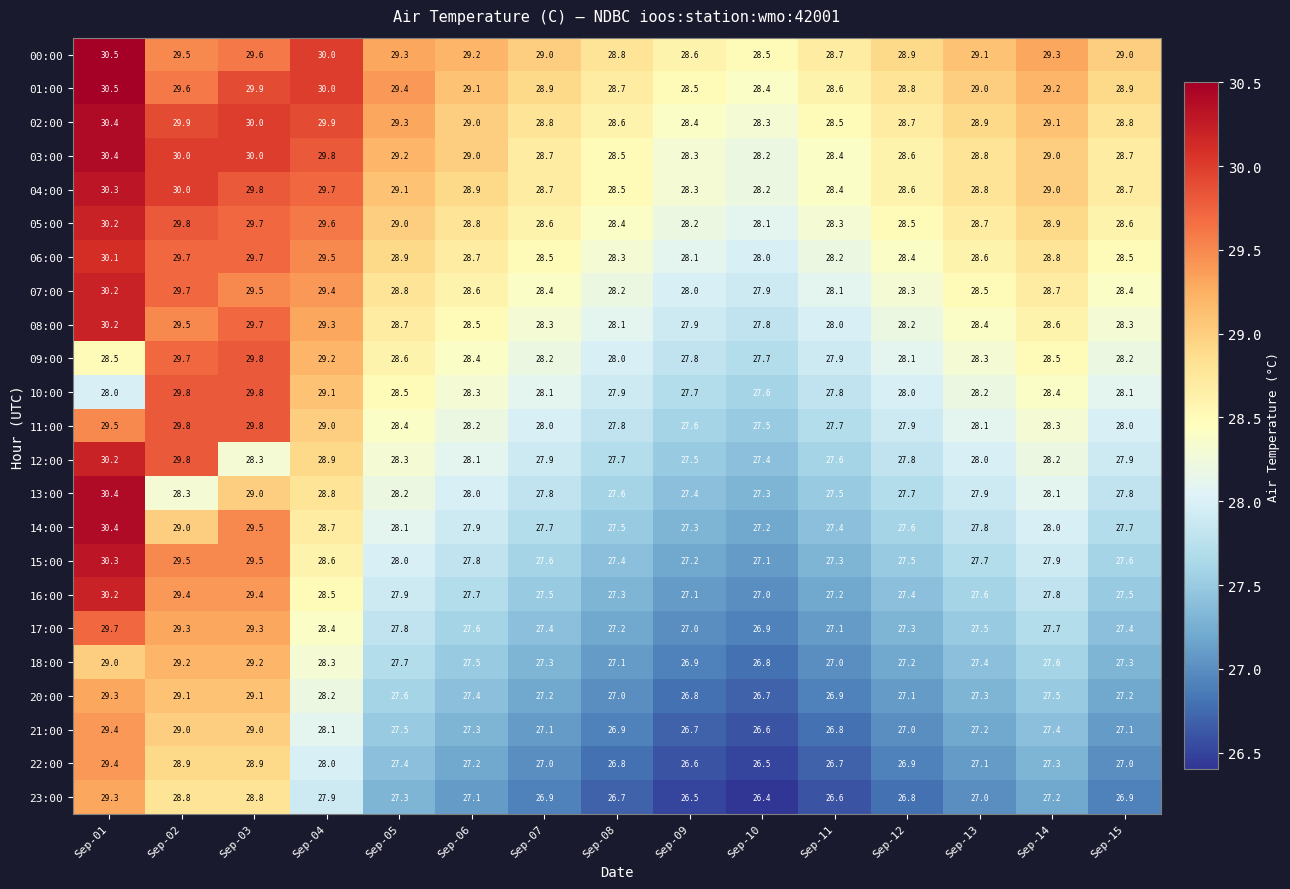

What is the sum of the 16:00 values at Sep-14 and Sep-02?

57.2